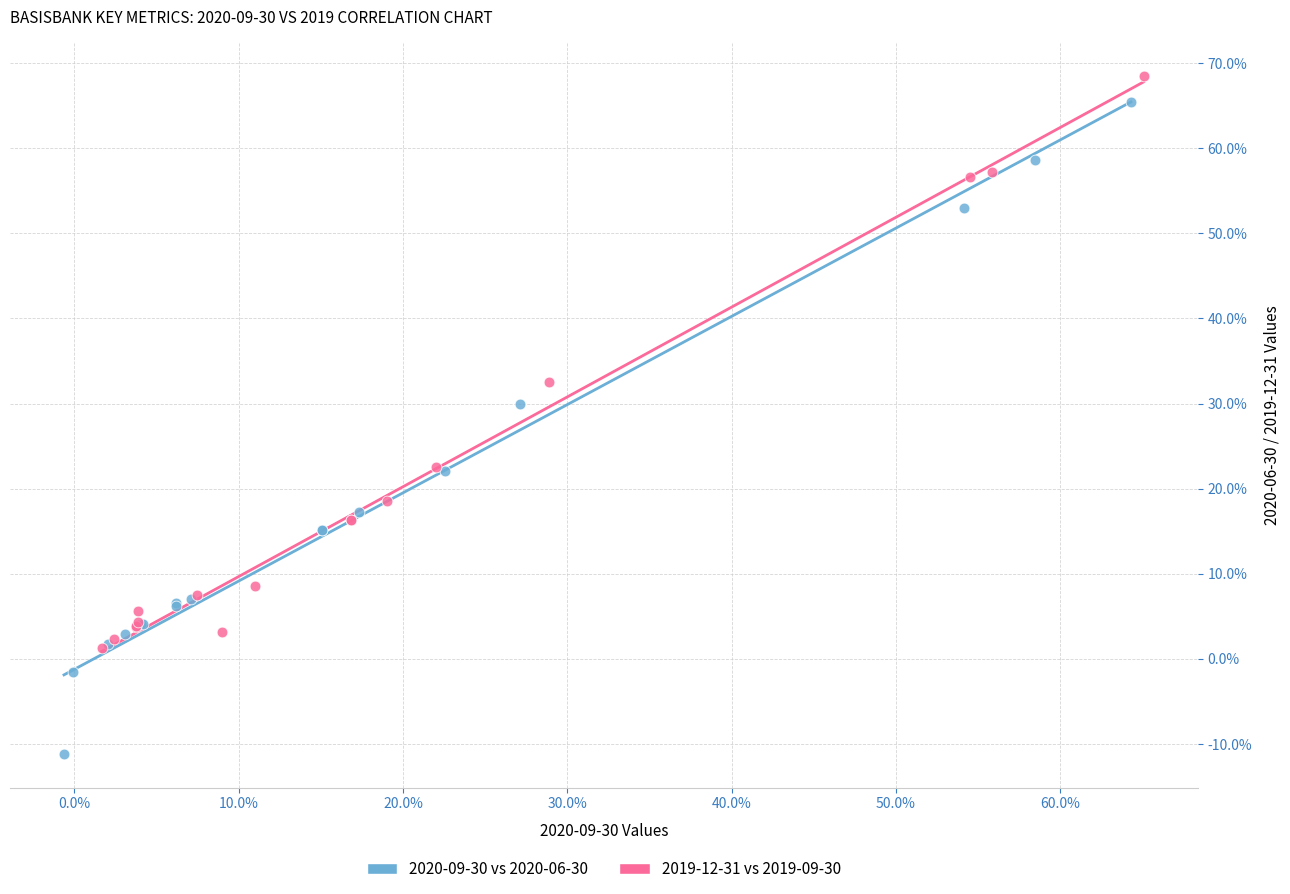

Which series contains the lowest Y value?

2020-09-30 vs 2020-06-30